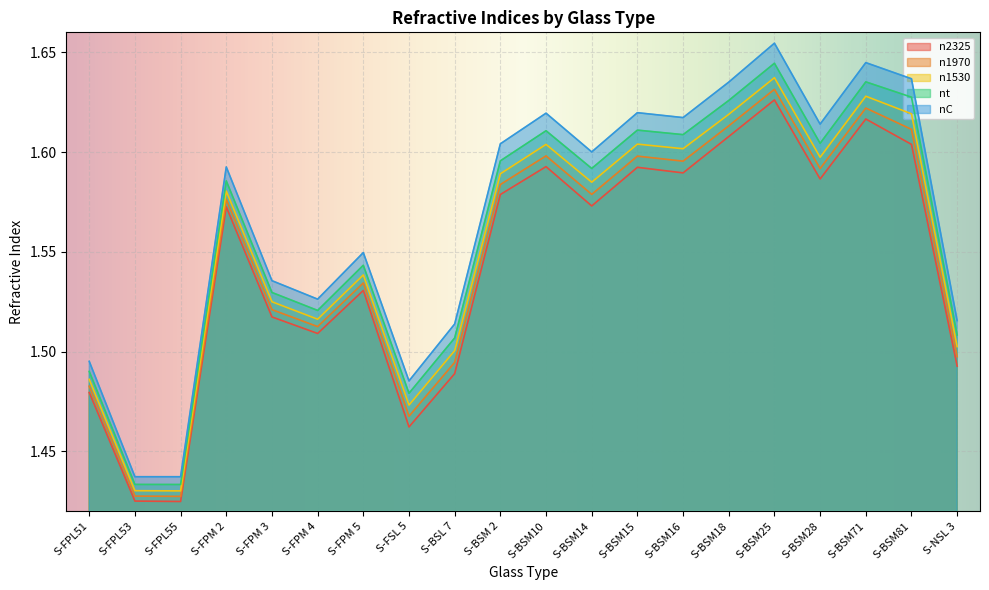

True or false: n1530 and n1970 intersect in this chart.

False